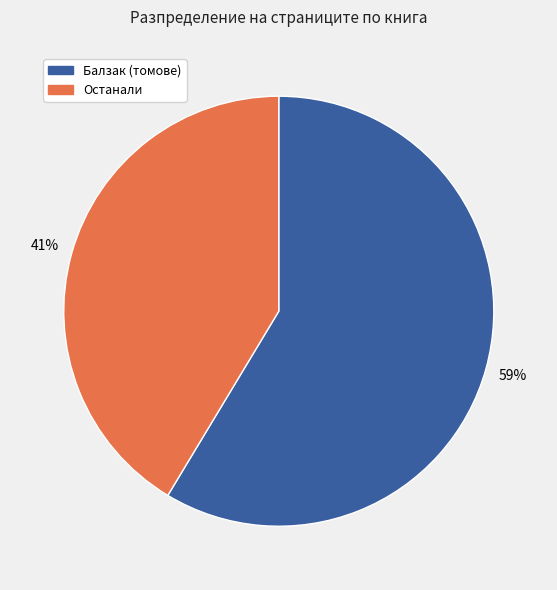

To the nearest percent, what is the average slice percentage?

50%